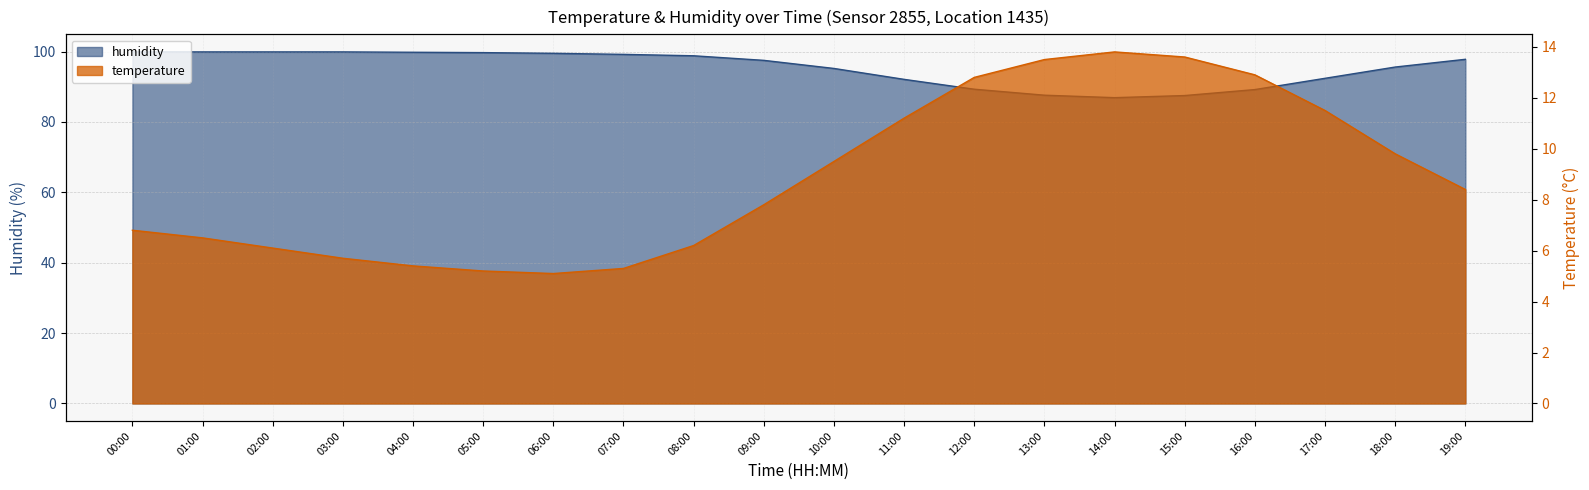

What is the difference between the temperature values at 19:00 and 06:00?

3.3